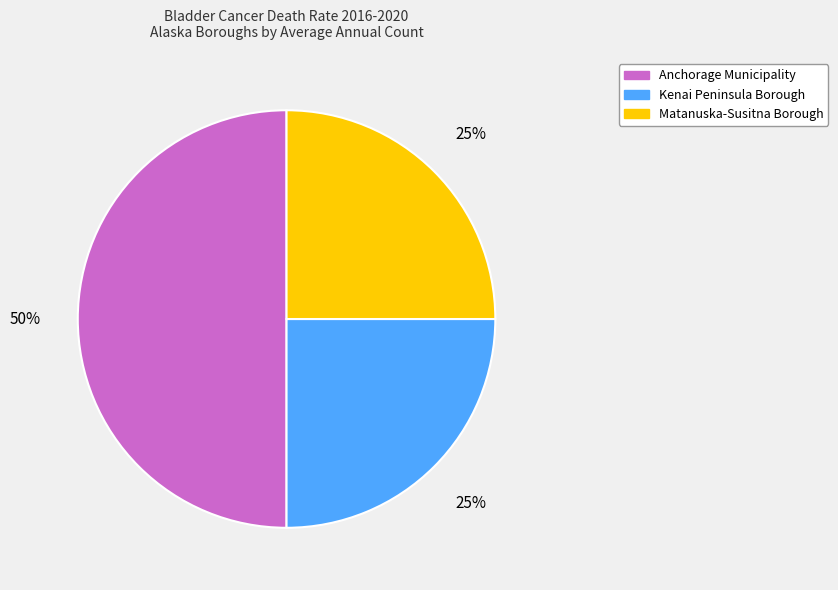

True or false: Kenai Peninsula Borough accounts for 17% of the total.

False